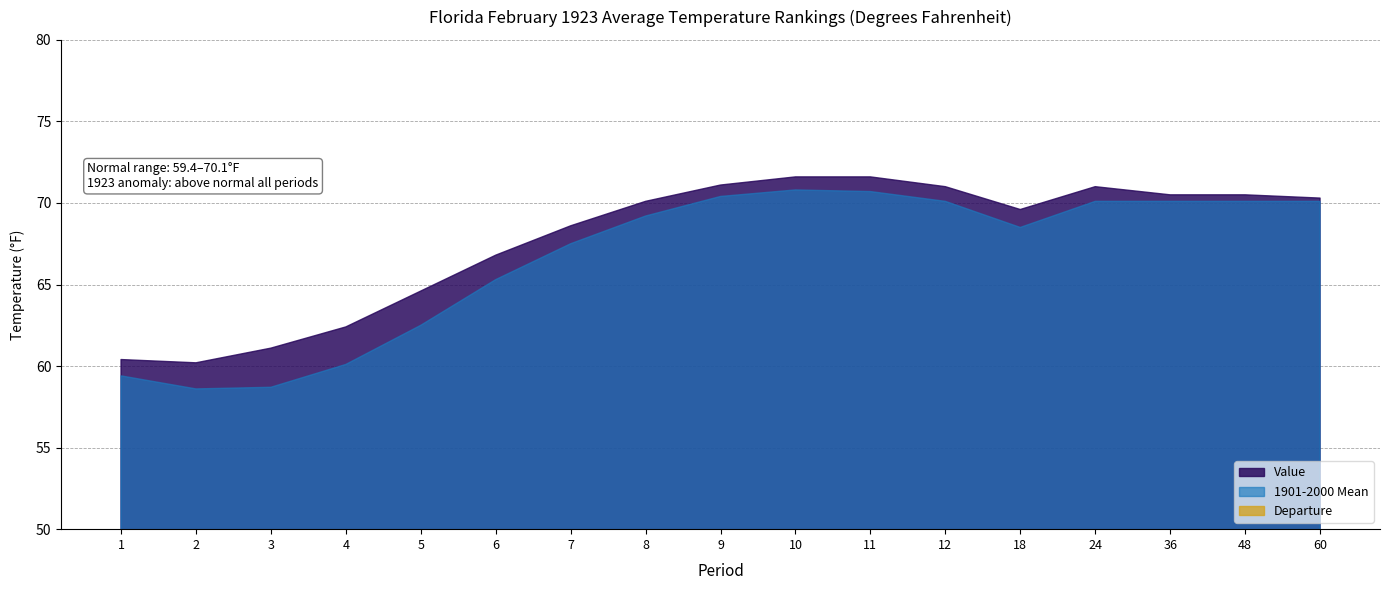

In Value, how many points are lower than both neighbors (excluding endpoints)?

2